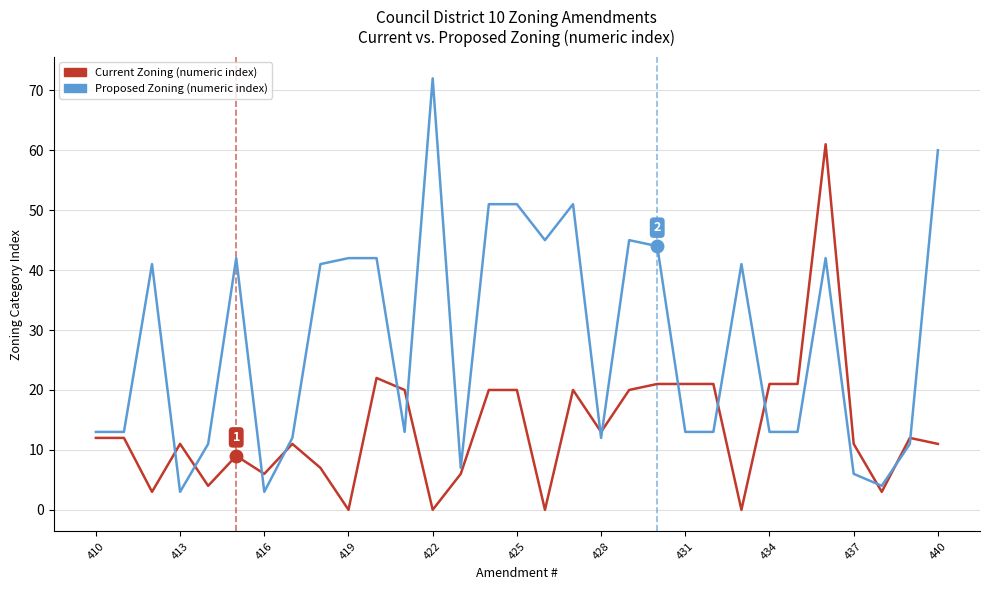

What is the difference between the maximum and minimum values in the Proposed Zoning (numeric index) series?

69